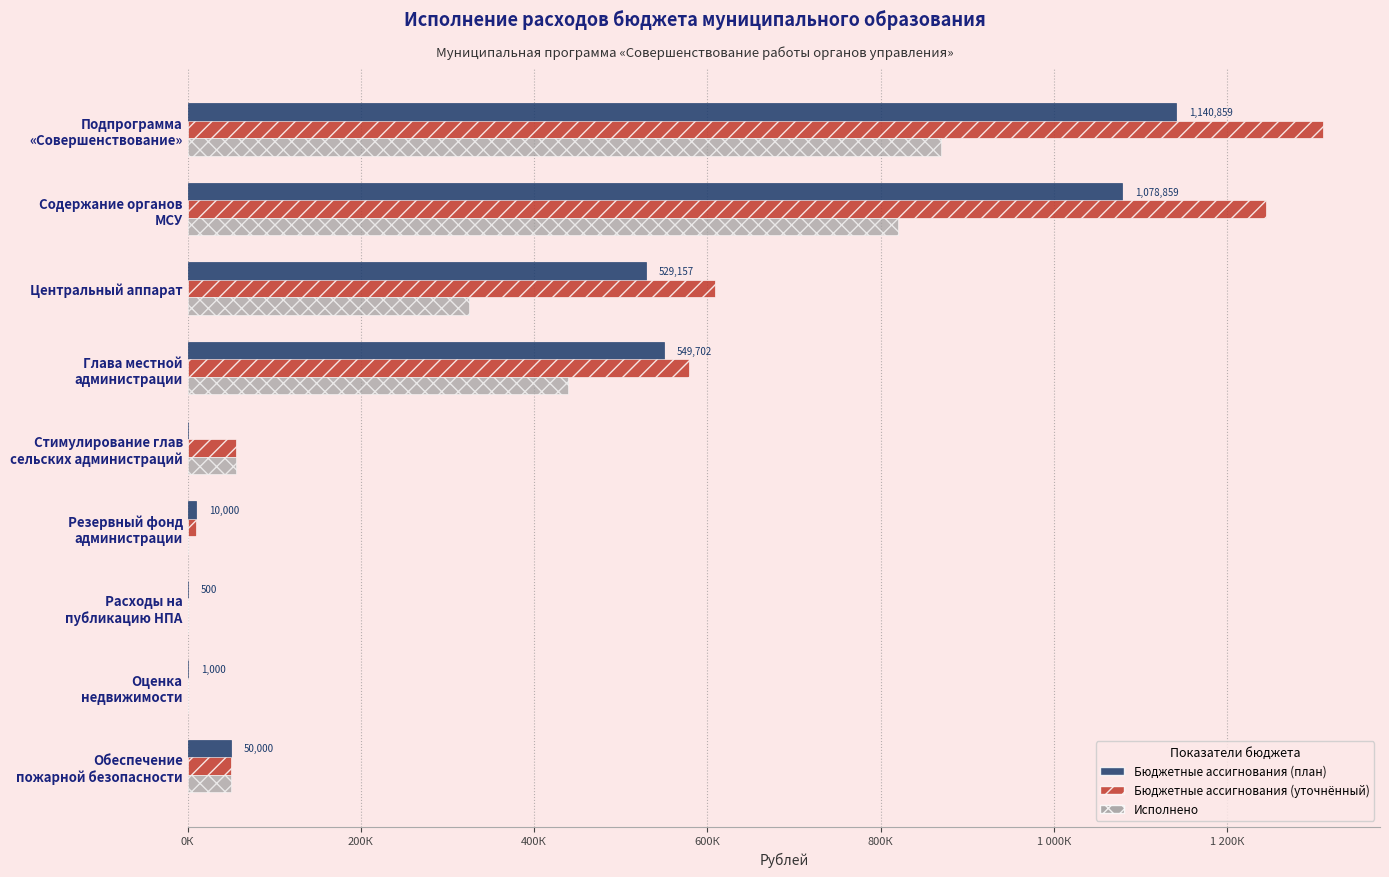

What are all the series names shown in the legend?

Бюджетные ассигнования (план), Бюджетные ассигнования (уточнённый), Исполнено